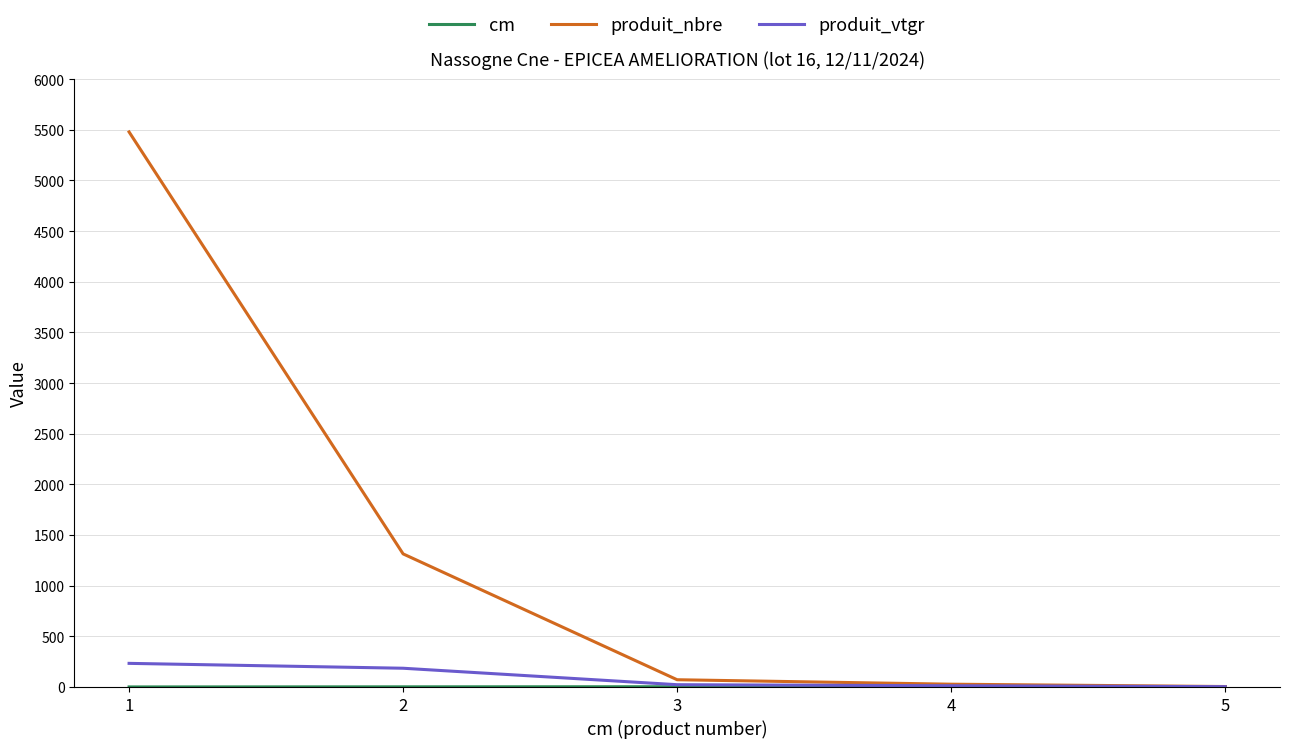

Is it true that produit_nbre equals 1314.0 at 2?

True